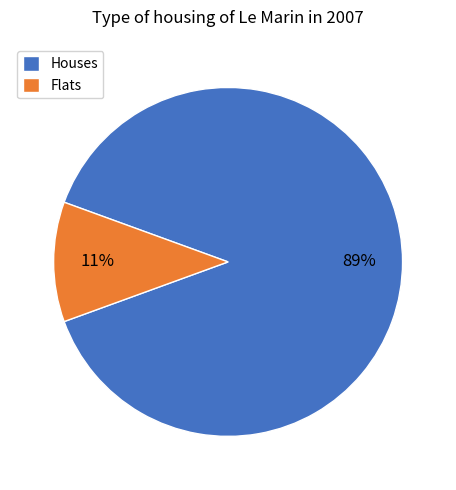

Rank the categories by value from lowest to highest.

Flats, Houses